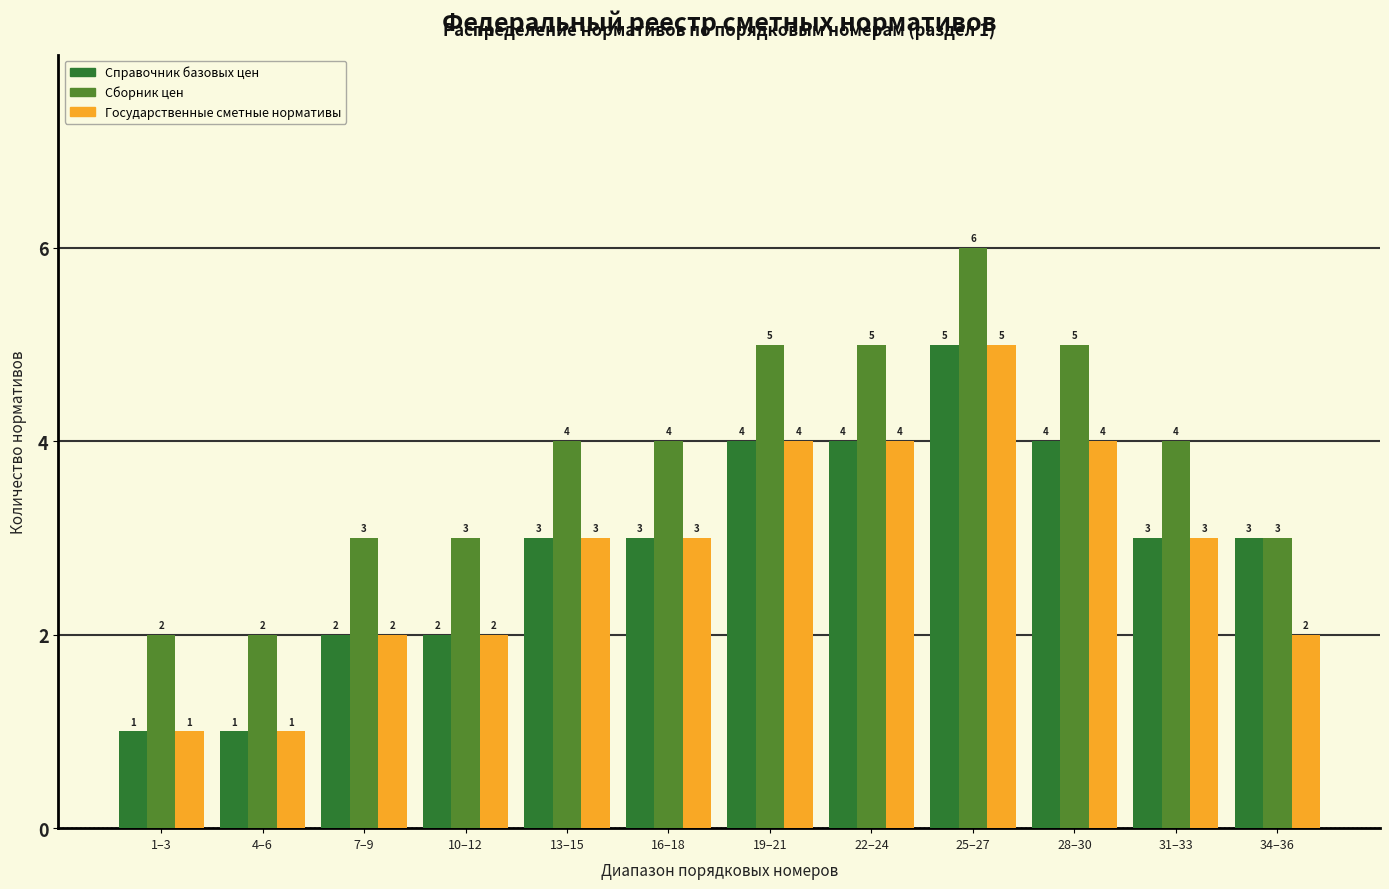

Reading left to right, transcribe all the data shown in this chart.

Справочник базовых цен: 1–3=1	4–6=1	7–9=2	10–12=2	13–15=3	16–18=3	19–21=4	22–24=4	25–27=5	28–30=4	31–33=3	34–36=3
Сборник цен: 1–3=2	4–6=2	7–9=3	10–12=3	13–15=4	16–18=4	19–21=5	22–24=5	25–27=6	28–30=5	31–33=4	34–36=3
Государственные сметные нормативы: 1–3=1	4–6=1	7–9=2	10–12=2	13–15=3	16–18=3	19–21=4	22–24=4	25–27=5	28–30=4	31–33=3	34–36=2